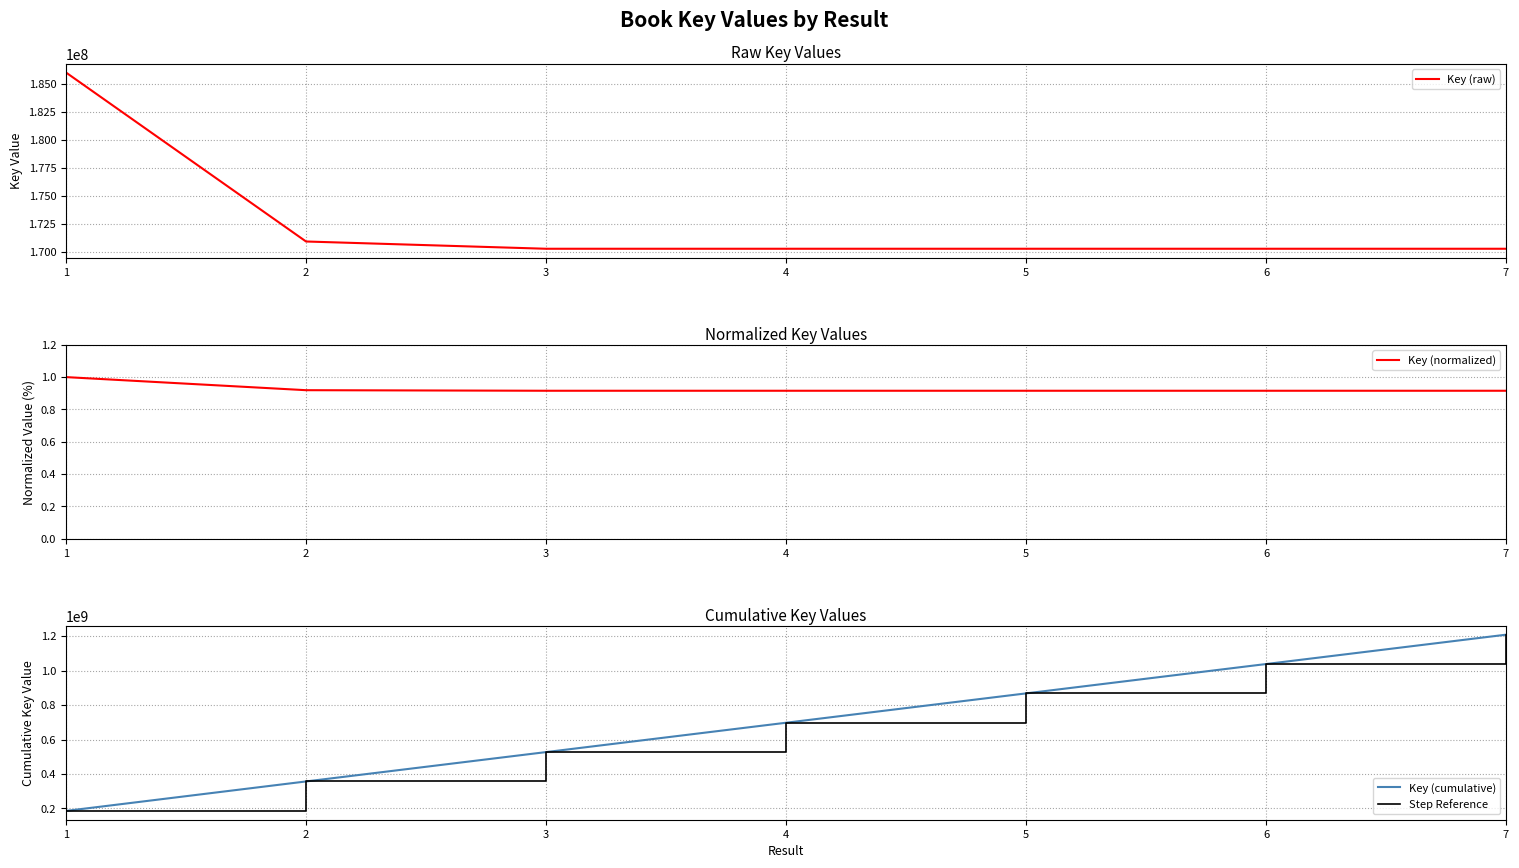

How many lines are shown in the chart?

4